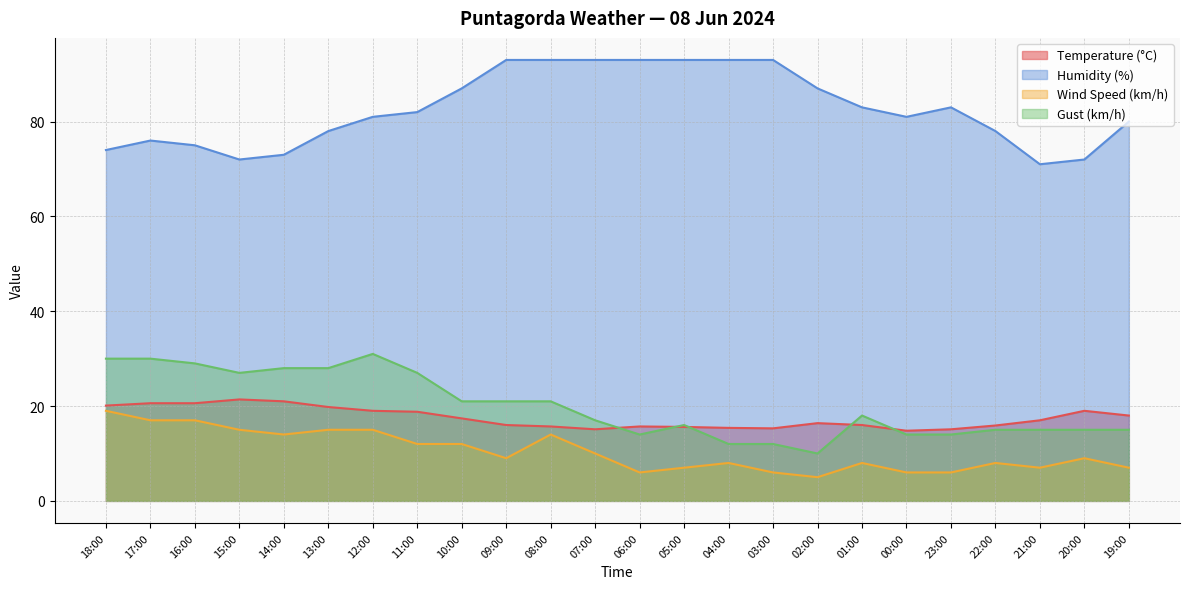

What is the sum of all Wind Speed (km/h) values?

252.0